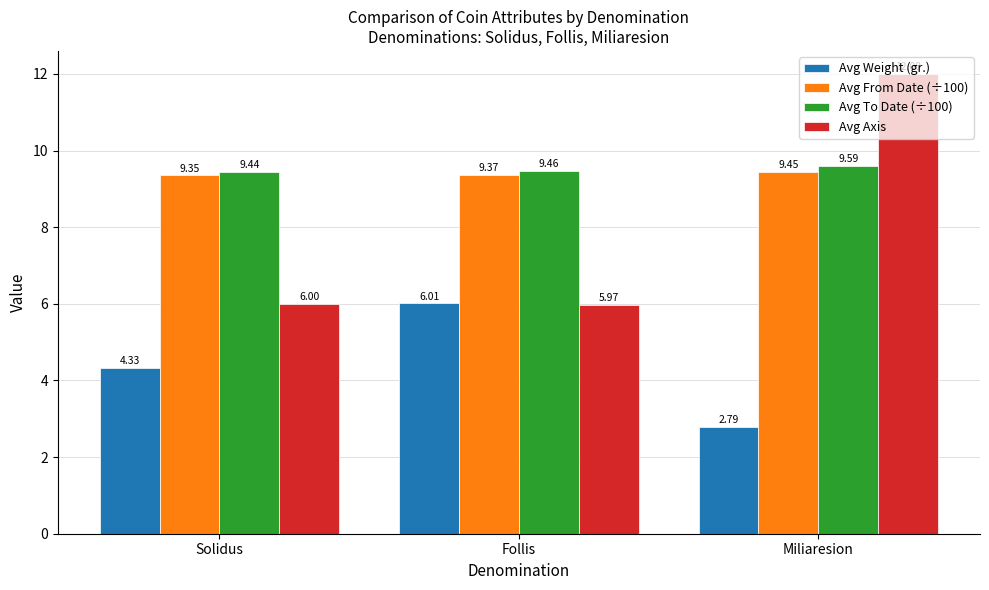

Read the Avg Axis value at Solidus.

6.0